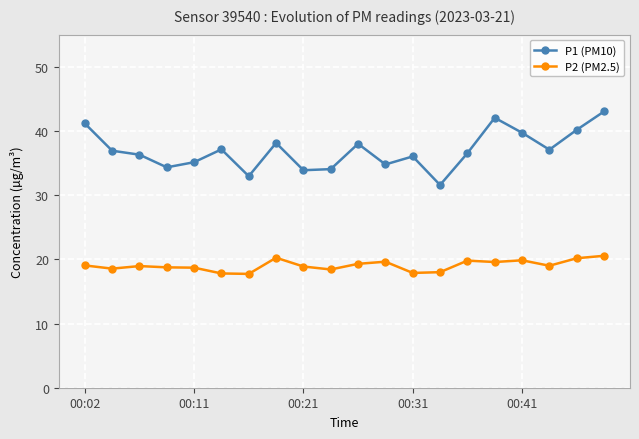

True or false: P1 (PM10) and P2 (PM2.5) cross at least once.

False